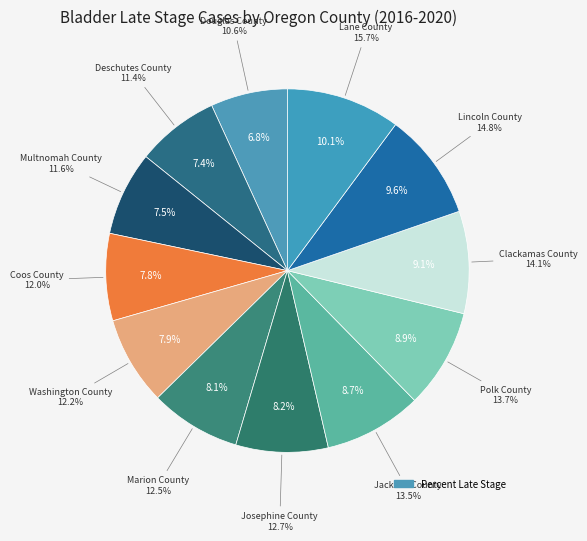

To the nearest percent, what is the difference between the Washington County and Douglas County slice percentages?

1%